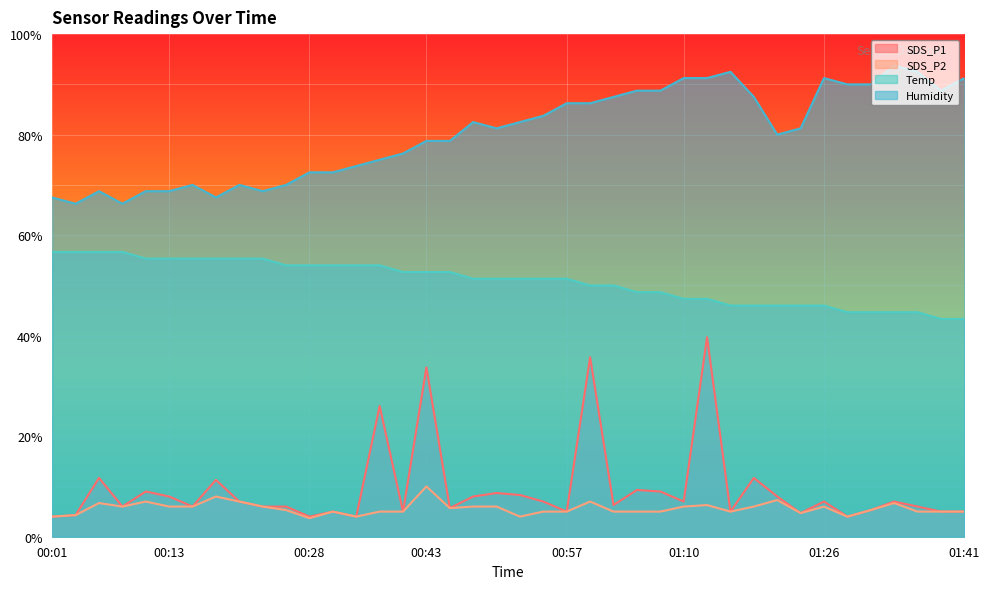

Reading right to left, extract all data points from this chart.

SDS_P1: 5.0	5.0	6.0	7.0	5.3	4.0	7.0	4.7	8.0	11.7	5.0	39.7	7.0	9.0	9.3	6.3	35.7	5.0	7.0	8.3	8.7	8.0	5.7	33.7	5.0	26.0	4.0	5.0	4.0	6.0	6.0	7.0	11.3	6.0	8.0	9.0	6.0	11.7	4.3	4.0
SDS_P2: 5.0	5.0	5.0	6.7	5.3	4.0	6.0	4.7	7.3	6.0	5.0	6.3	6.0	5.0	5.0	5.0	7.0	5.0	5.0	4.0	6.0	6.0	5.7	10.0	5.0	5.0	4.0	5.0	3.7	5.3	6.0	7.0	8.0	6.0	6.0	7.0	6.0	6.7	4.3	4.0
Temp: 43.3	43.3	44.7	44.7	44.7	44.7	46.0	46.0	46.0	46.0	46.0	47.3	47.3	48.7	48.7	50.0	50.0	51.3	51.3	51.3	51.3	51.3	52.7	52.7	52.7	54.0	54.0	54.0	54.0	54.0	55.3	55.3	55.3	55.3	55.3	55.3	56.7	56.7	56.7	56.7
Humidity: 91.2	88.7	92.5	93.8	90.0	90.0	91.2	81.2	80.0	87.5	92.5	91.2	91.2	88.7	88.7	87.5	86.3	86.3	83.8	82.5	81.2	82.5	78.7	78.7	76.2	75.0	73.8	72.5	72.5	70.0	68.8	70.0	67.5	70.0	68.8	68.8	66.2	68.8	66.2	67.5